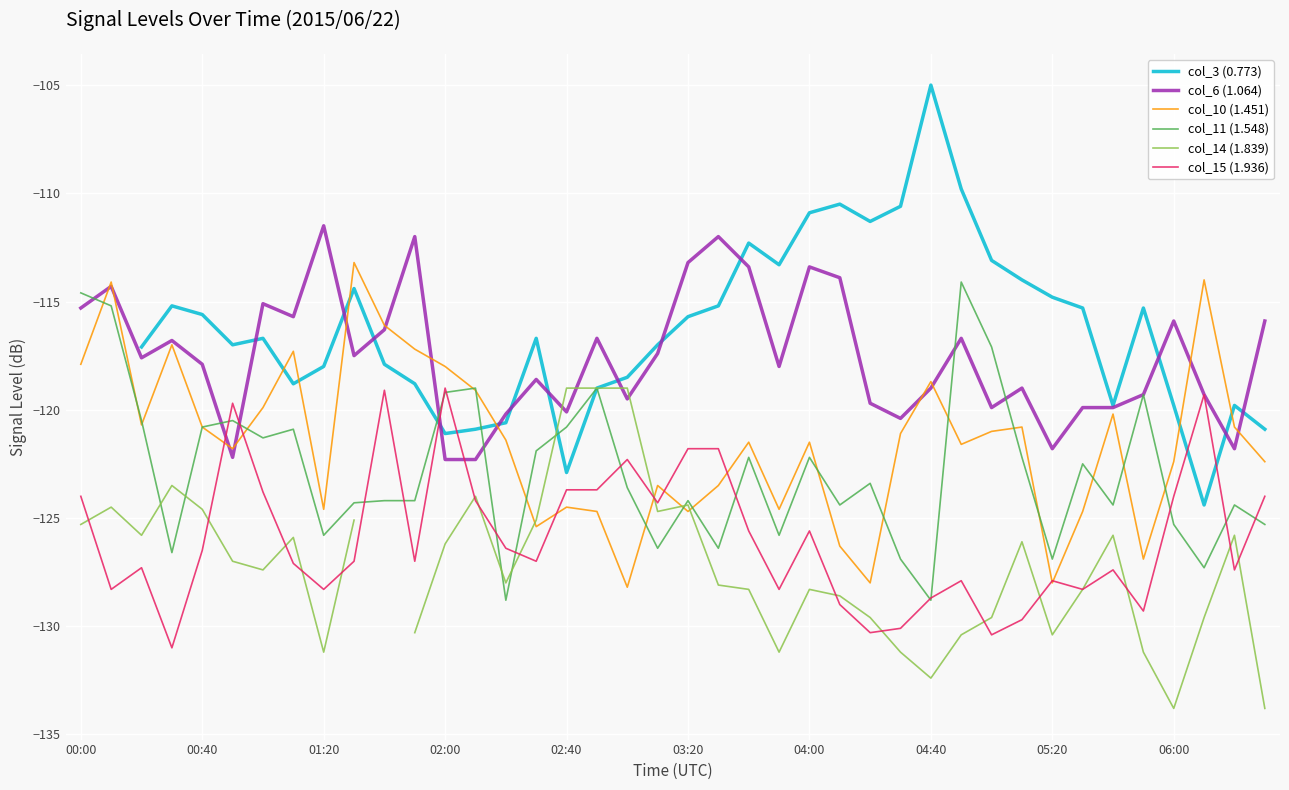

At how many categories does at least one series exceed -133?

40